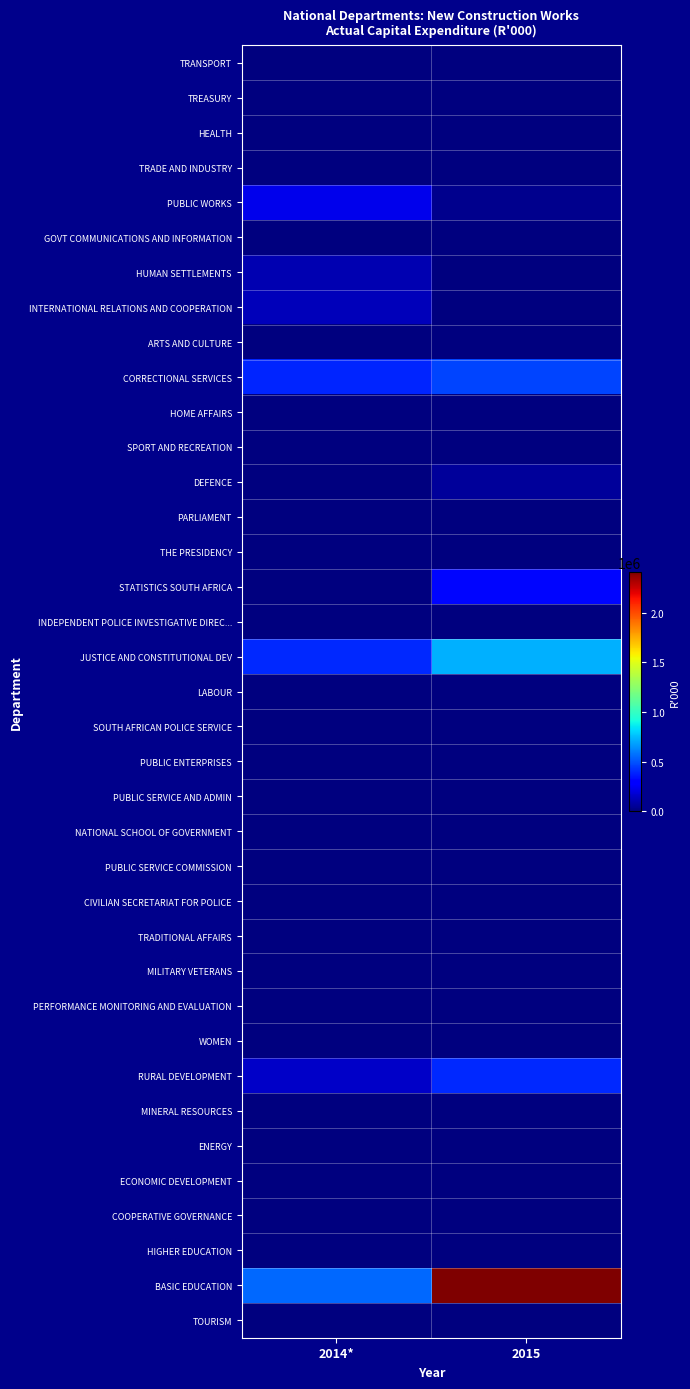

What is the difference between the highest and lowest values at 2014*?

549252